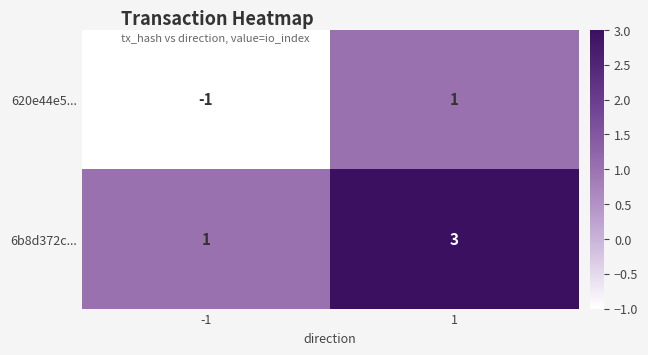

Which series has the largest total across all categories?

6b8d372c...